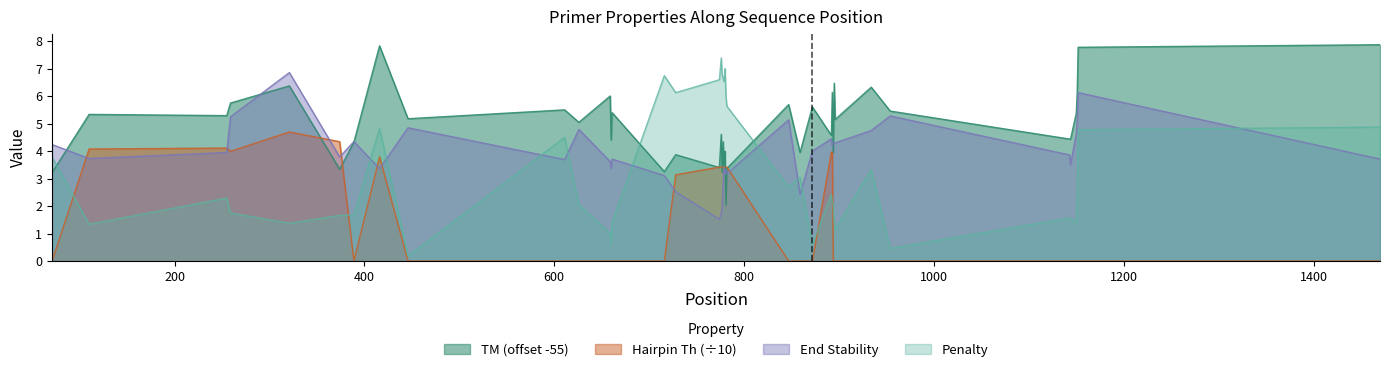

How many interior local valleys does the Hairpin series have?

2